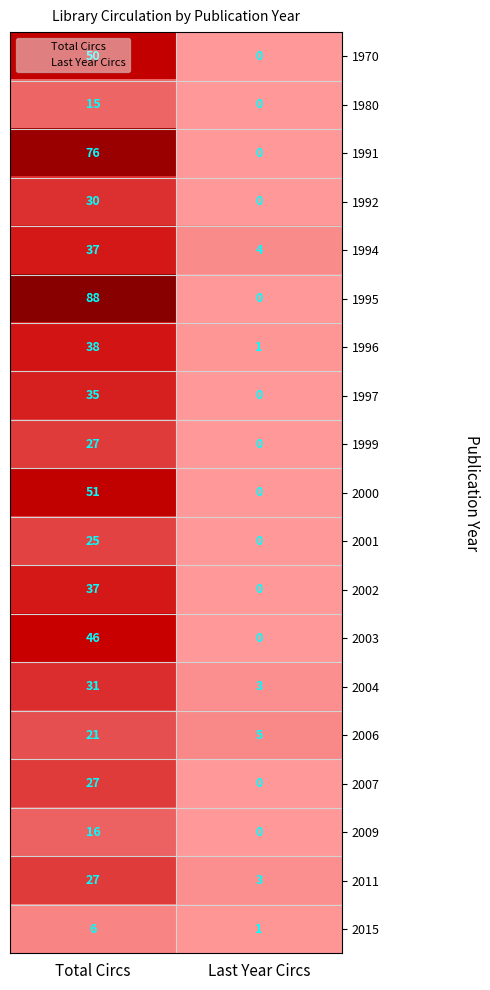

True or false: 1970 has a value of 73 at Total Circs.

False